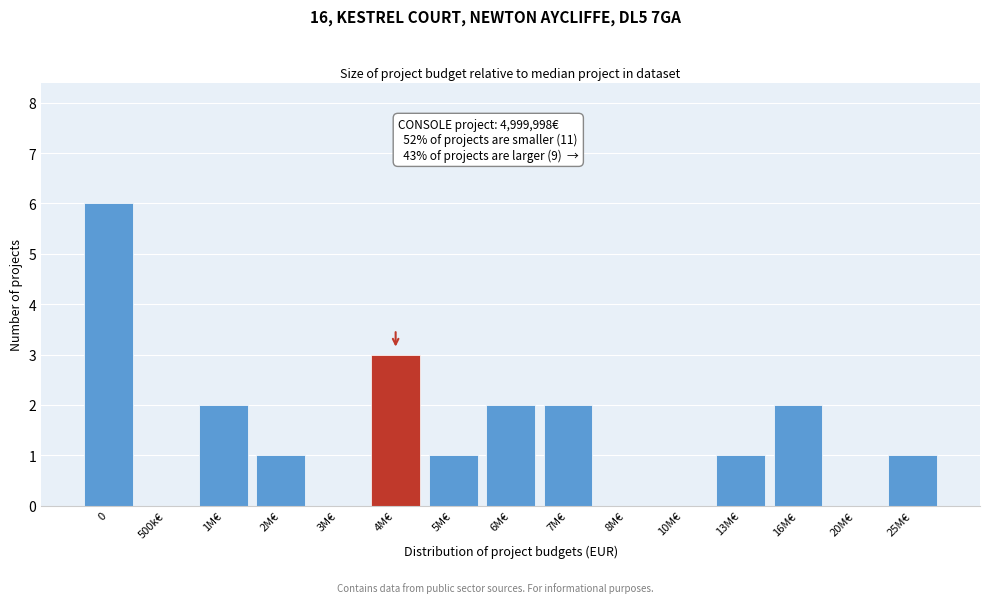

Reading left to right, what are all the values shown in this chart?

0=6	500k€=0	1M€=2	2M€=1	3M€=0	4M€=3	5M€=1	6M€=2	7M€=2	8M€=0	10M€=0	13M€=1	16M€=2	20M€=0	25M€=1